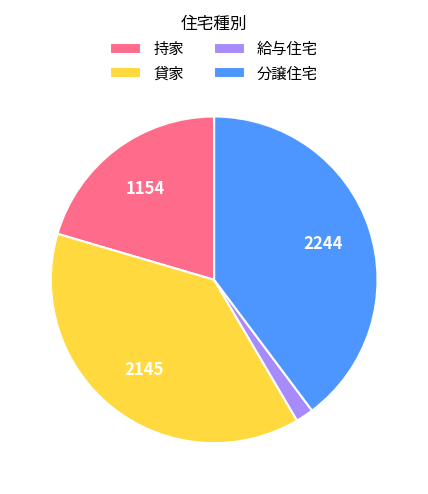

Which has a higher value, 分譲住宅 or 持家?

分譲住宅